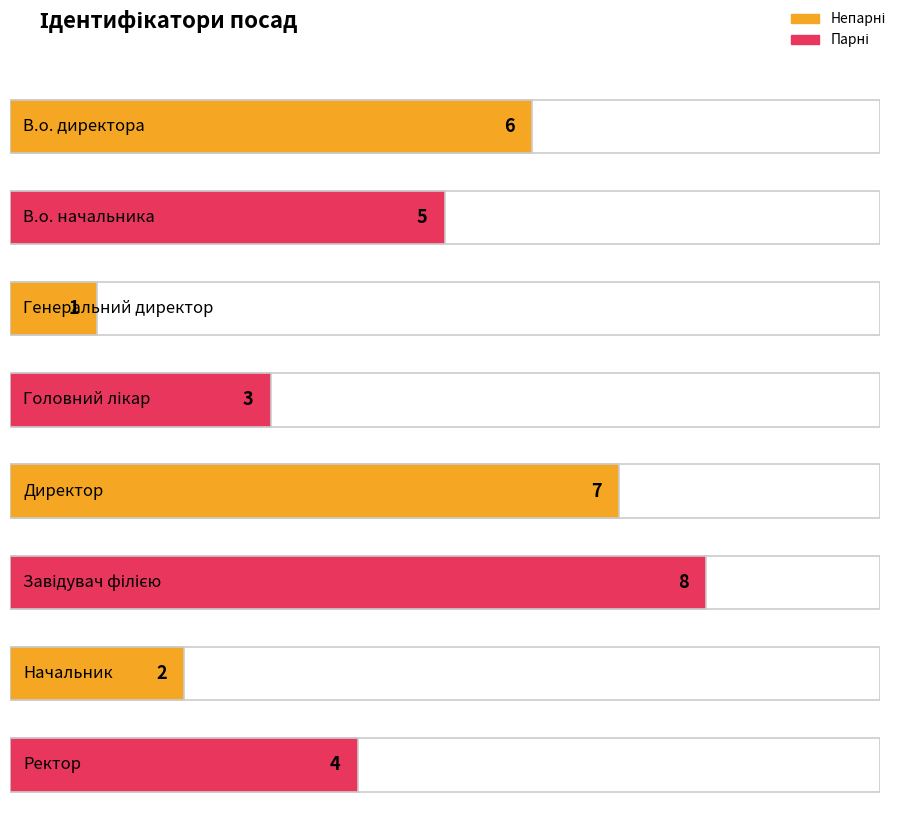

At which label is the value closest to 4?

Ректор